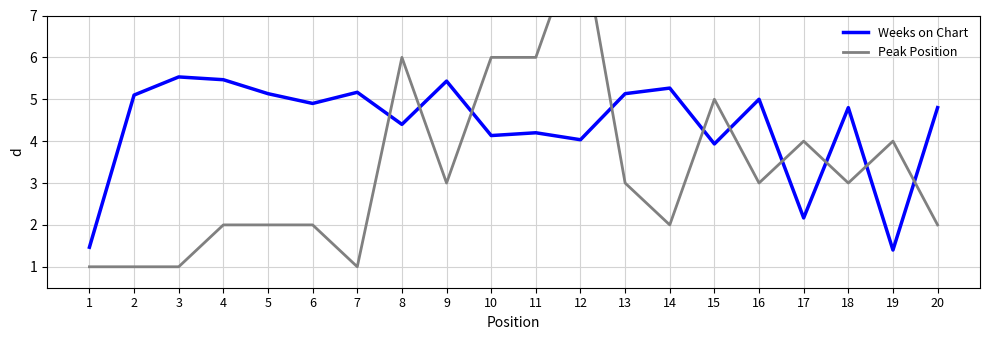

How many interior local peaks does the Weeks on Chart series have?

7